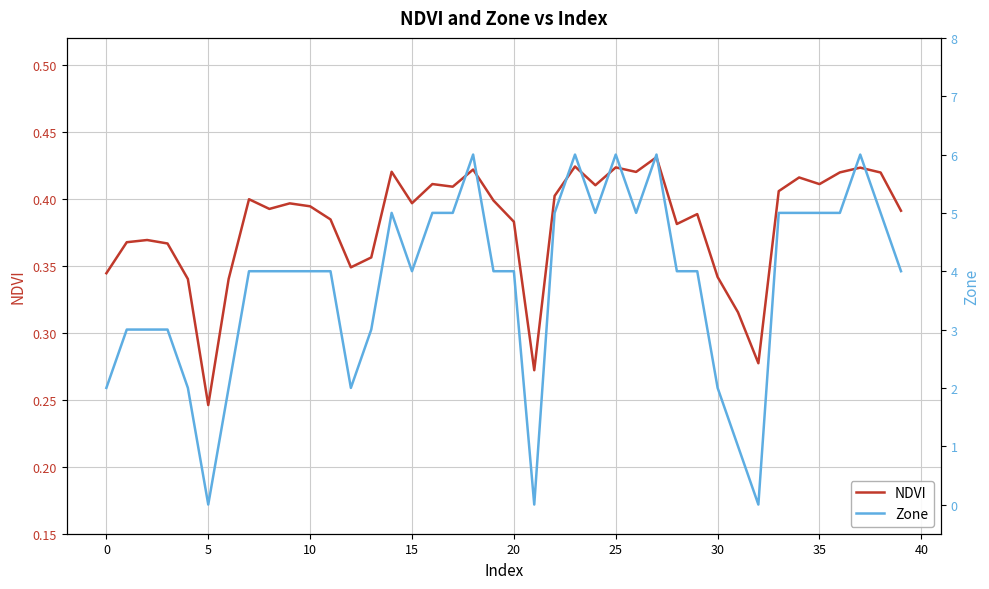

What is the sum of the Zone values at 21 and 36?

5.0